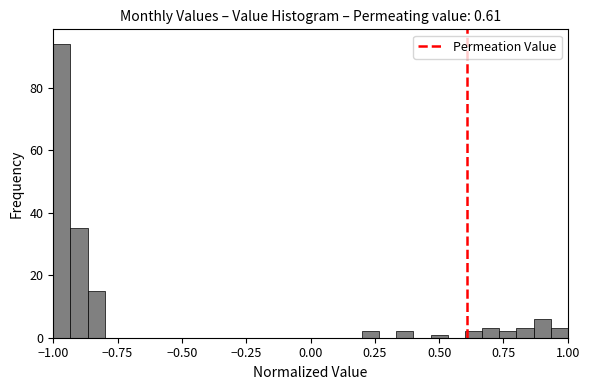

Around what value on the x-axis is the tallest bar? Give the approximate position of its centre, as read against the axis.

-0.95